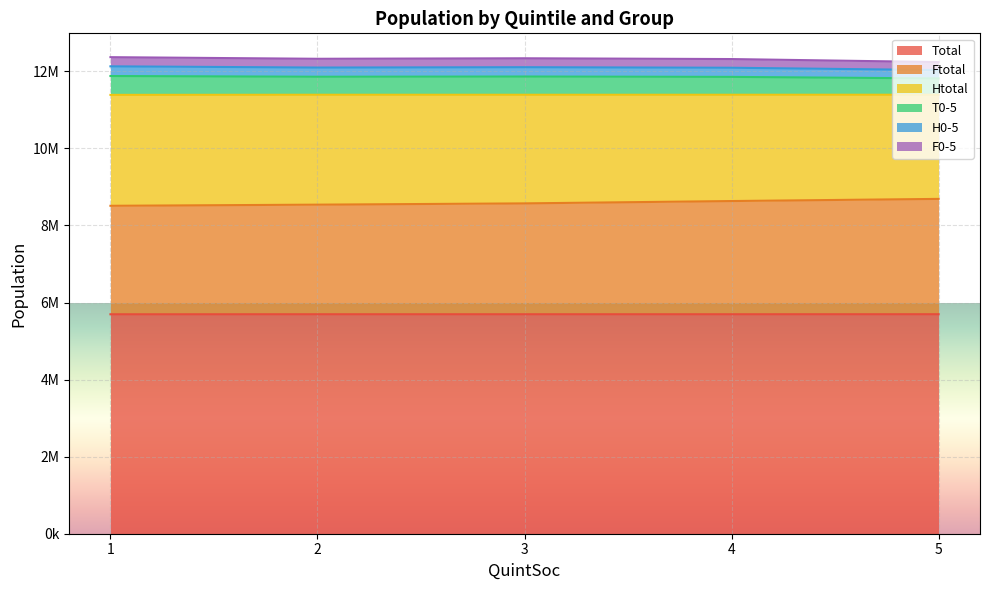

Which has a higher value, 3 or 1?

3